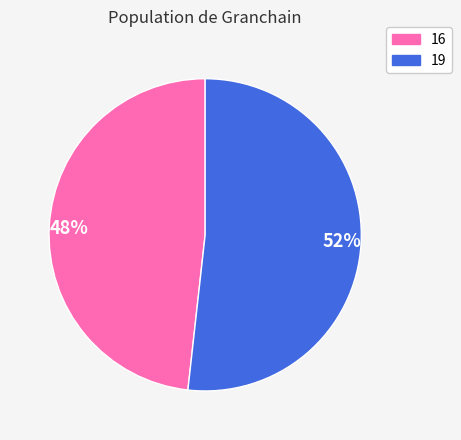

Approximately how many times larger is the value at 52% compared to 48%?

1.1